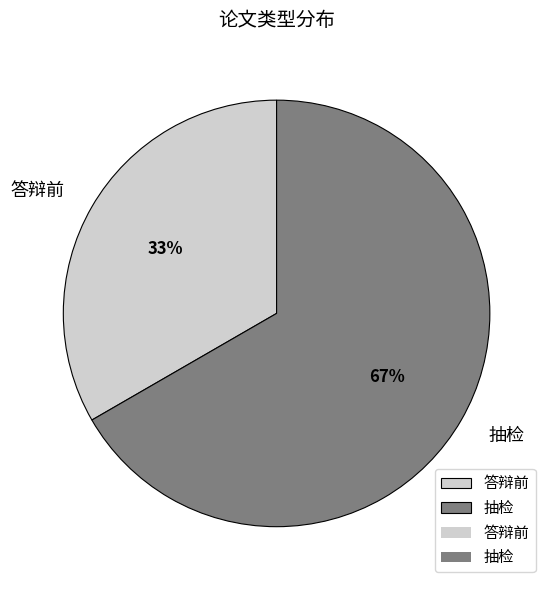

Which category accounts for the majority?

抽检